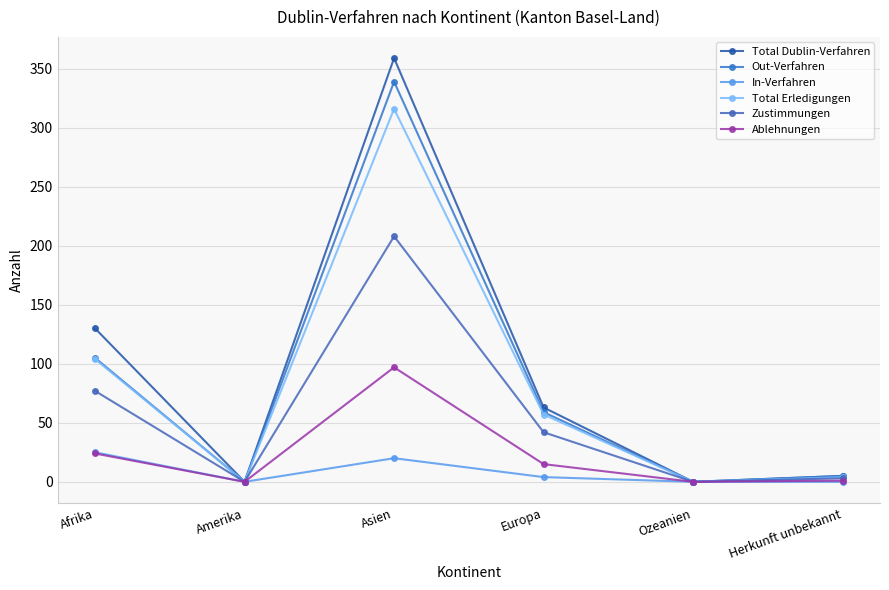

Between Afrika and Herkunft unbekannt, which is larger?

Afrika